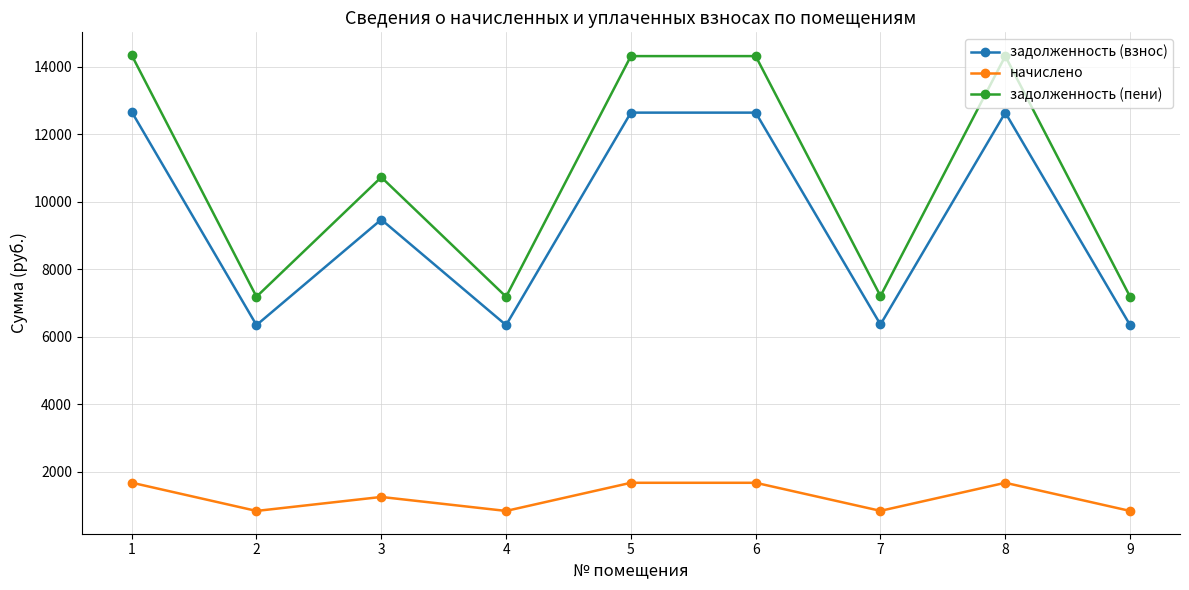

Which series changed the most between 6 and 7?

задолженность (пени)